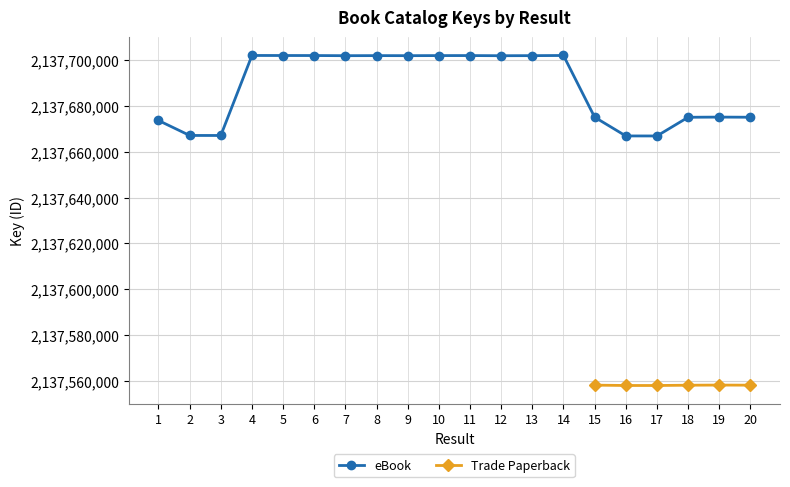

At which category does the data reach its first local peak?

4